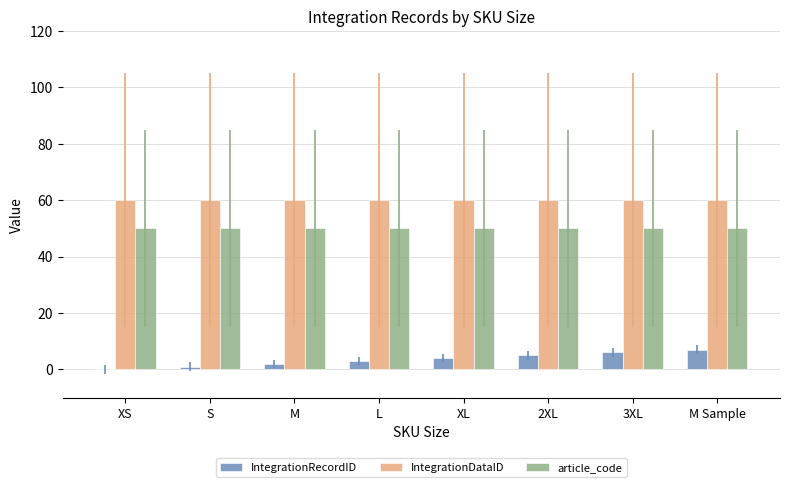

How many groups of bars are there?

8